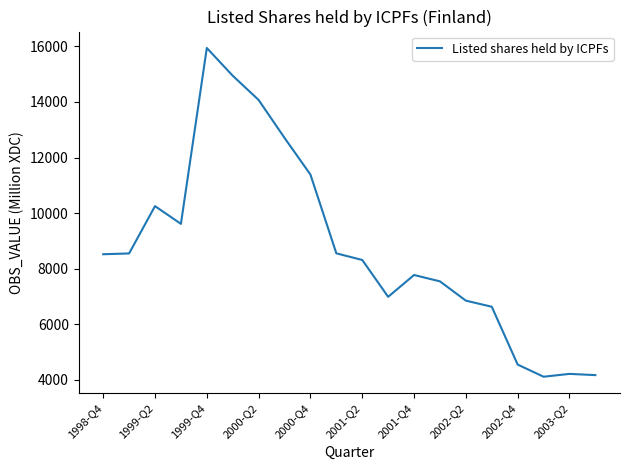

What is the smallest value displayed?

4108